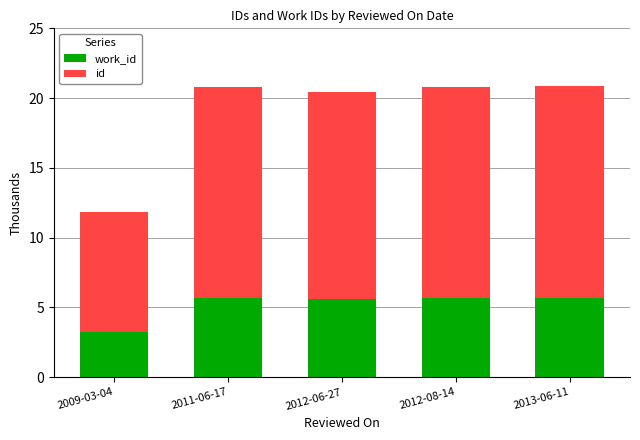

What is the total value across all series at 2012-08-14?

20.8